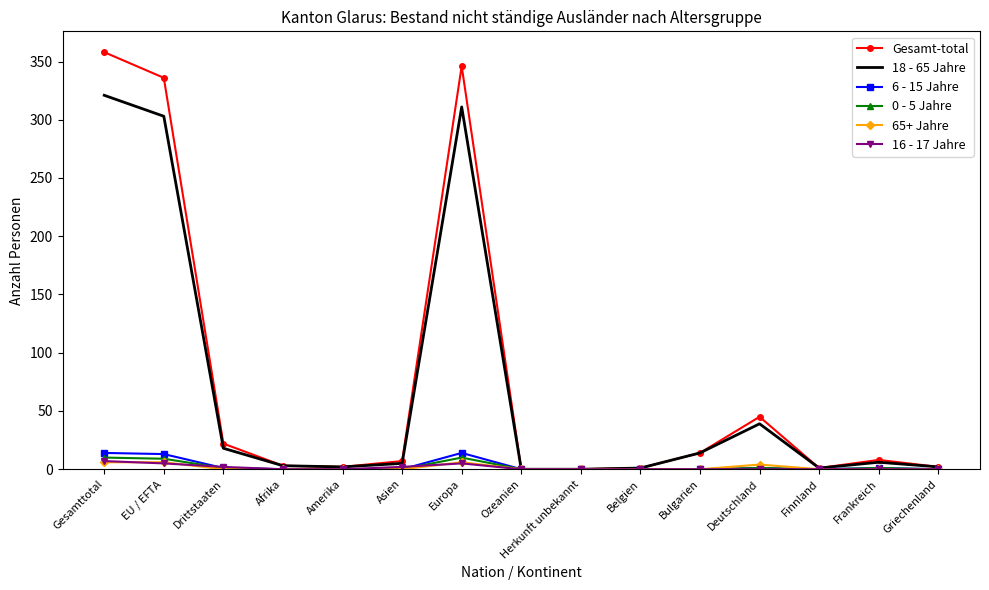

What position from the left is Frankreich?

14